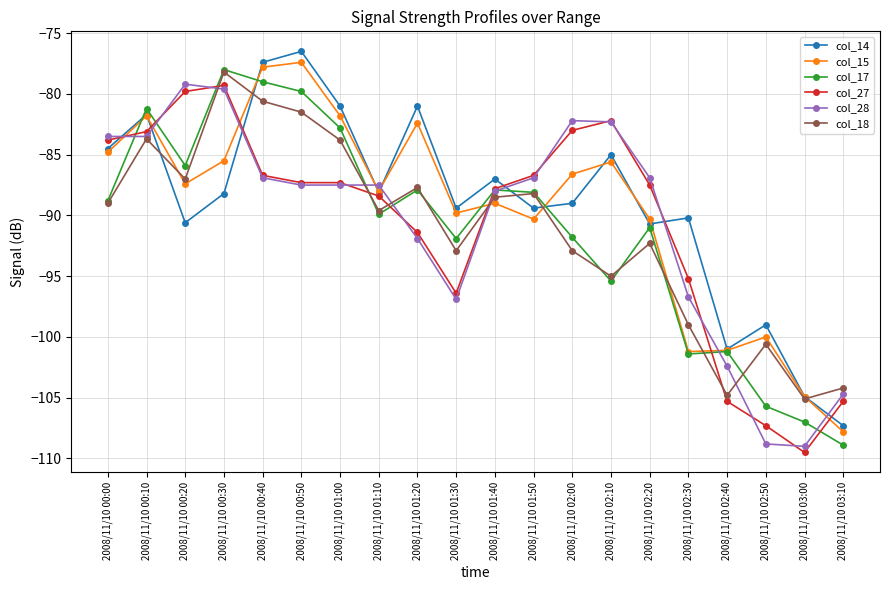

What is the spread (max minus min) of values at 2008/11/10 01:20?

10.9